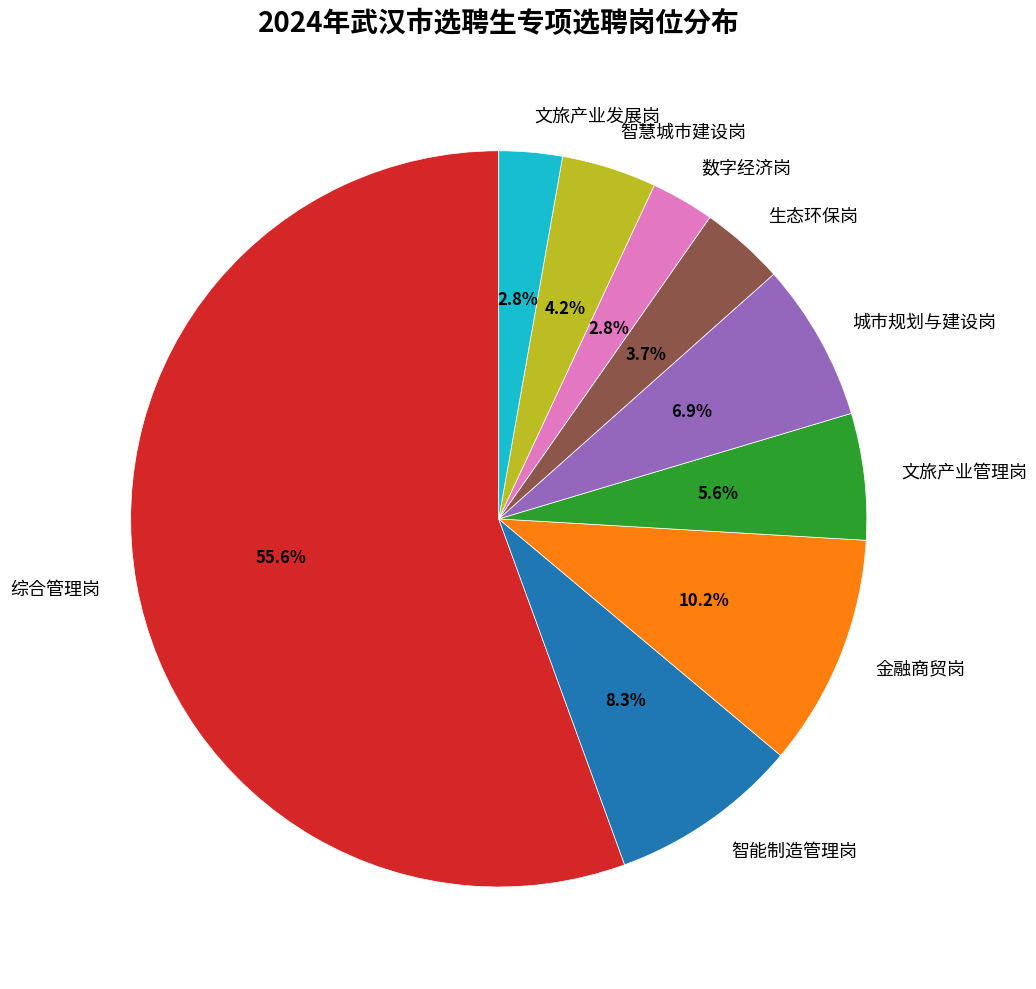

What percentage do 城市规划与建设岗 and 金融商贸岗 together represent?

17.1%